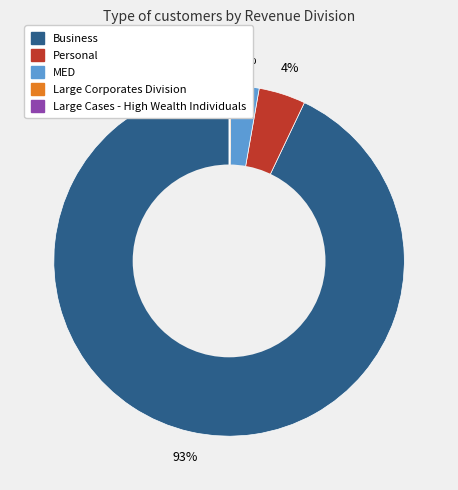

Does MED account for over 50% of the chart?

No